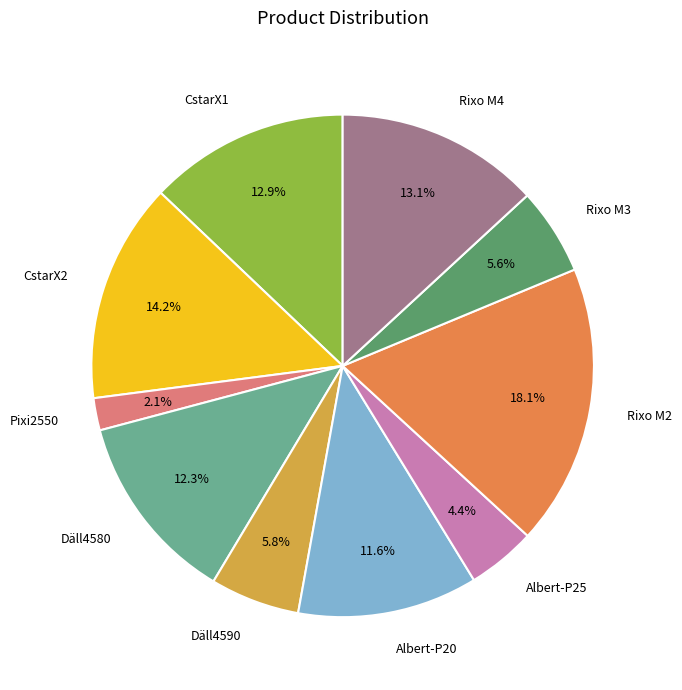

To the nearest percent, what is the average slice percentage?

10%